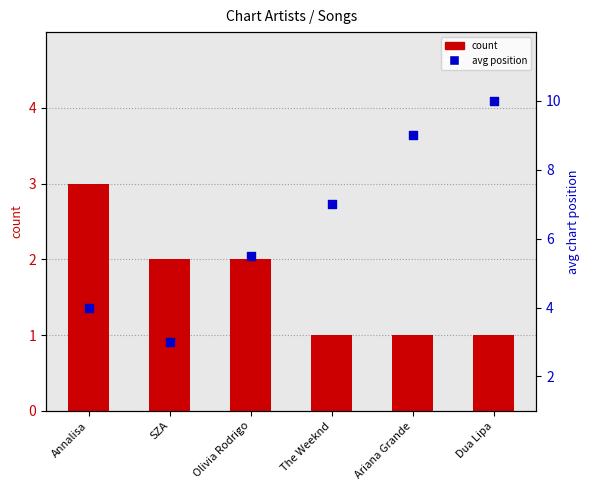

Which series reaches the maximum Y coordinate?

avg position